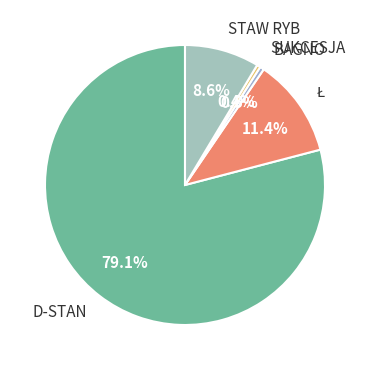

Which has a higher value, D-STAN or STAW RYB?

D-STAN